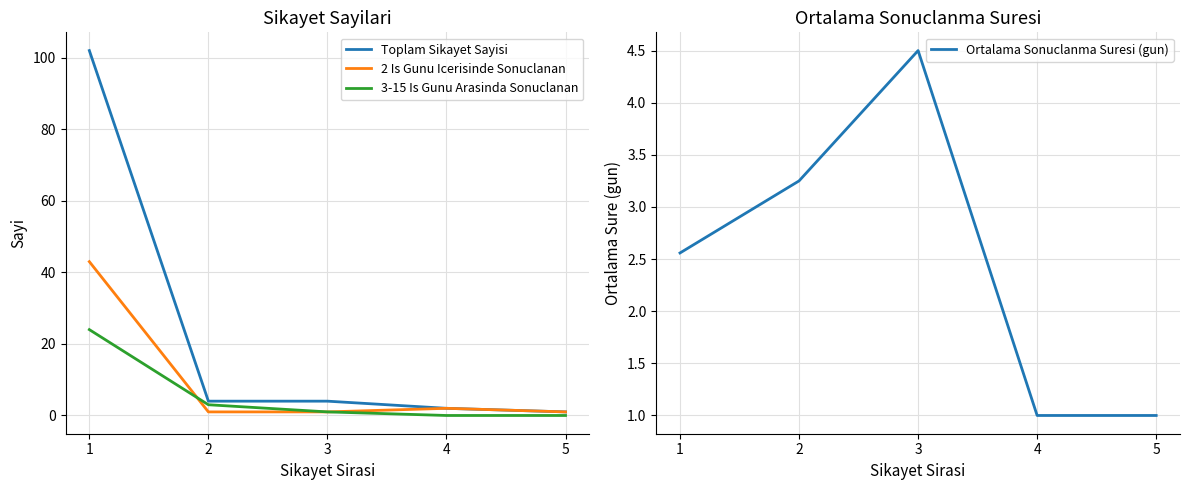

True or false: 3-15 Is Gunu Arasinda Sonuclanan has a value of 35.6 at 1.

False